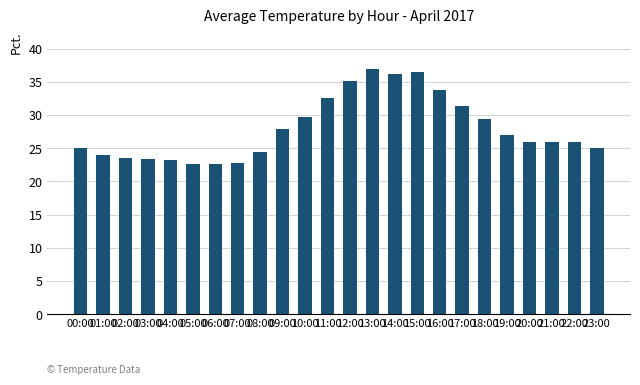

How many categories are shown in the chart?

24